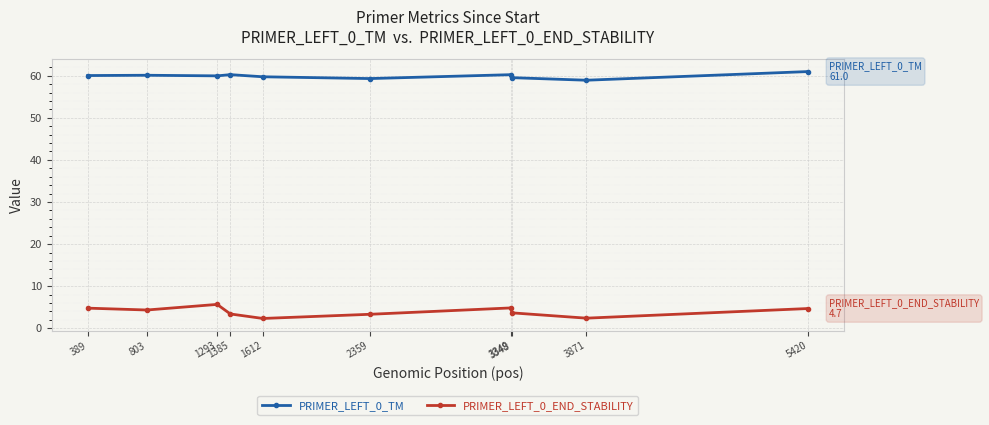

How many data points in PRIMER_LEFT_0_END_STABILITY are less than 4?

5